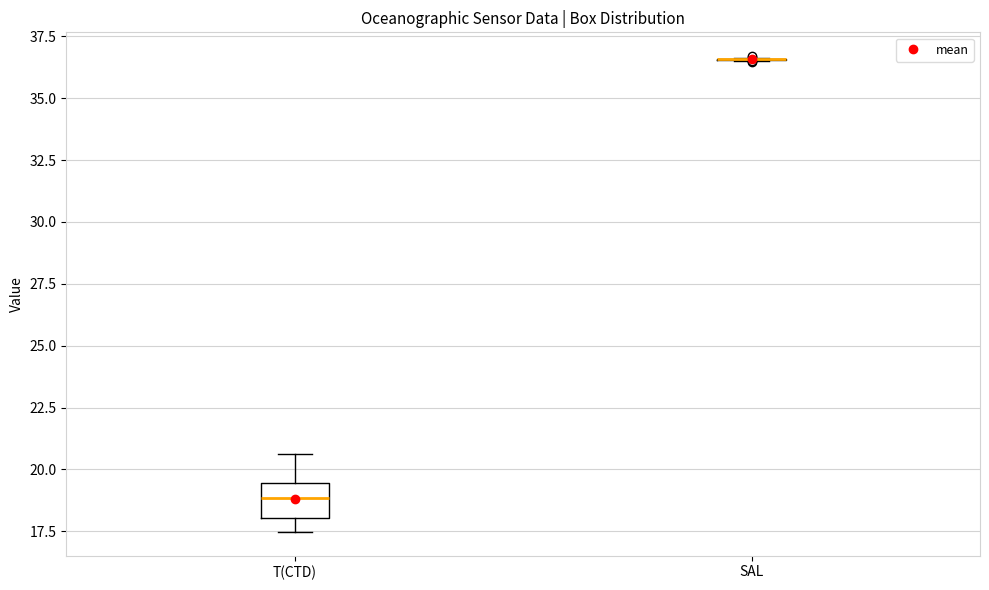

Reading left to right, read every box against the y-axis: the position of its median line, the range the box covers, and the ends of its whiskers. The values are not printed on the chart, so give them approximately, as read against the axis.

T(CTD): median 19.0, box 18.0 to 19.5, whiskers 17.5 to 20.5
SAL: box collapsed to a line at 36.5, whiskers 36.5 to 36.5